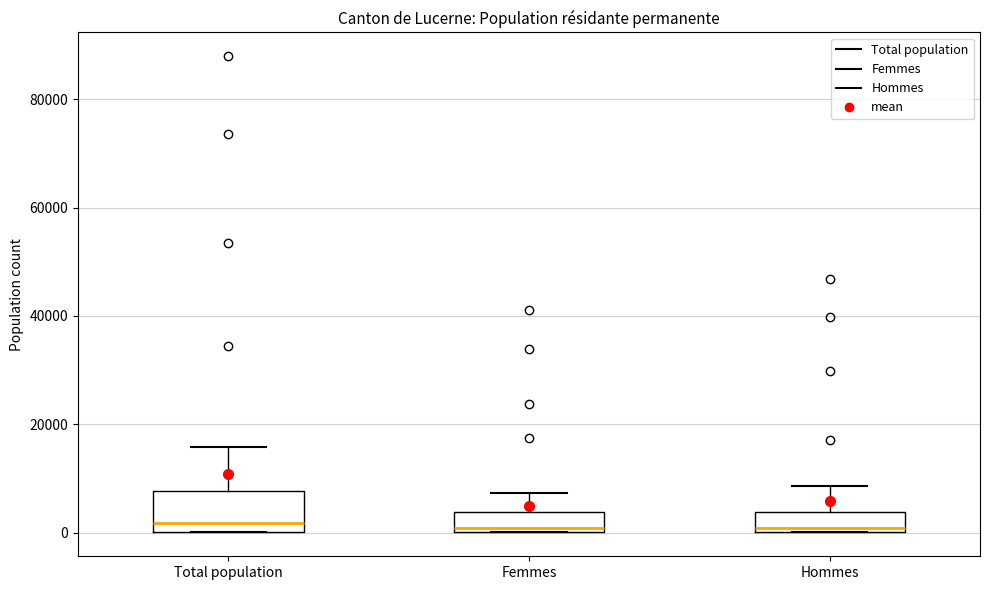

Reading left to right, transcribe this box plot: for each box, give where its median line is, the range the box spans, and where its two whiskers end, as read against the y-axis. The values are not printed on the chart, so give them approximately, as read against the axis.

Total population: median 2000, box 0 to 8000, whiskers 0 to 16000
Femmes: median 0 (just above the box's lower edge), box 0 to 4000, whiskers 0 to 8000
Hommes: median 0 (just above the box's lower edge), box 0 to 4000, whiskers 0 to 8000